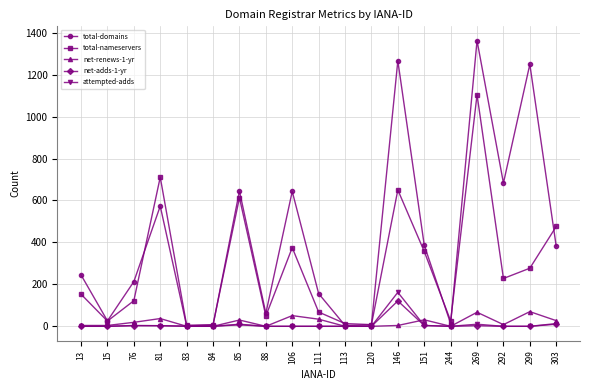

At how many categories does at least one series exceed 1124?

3